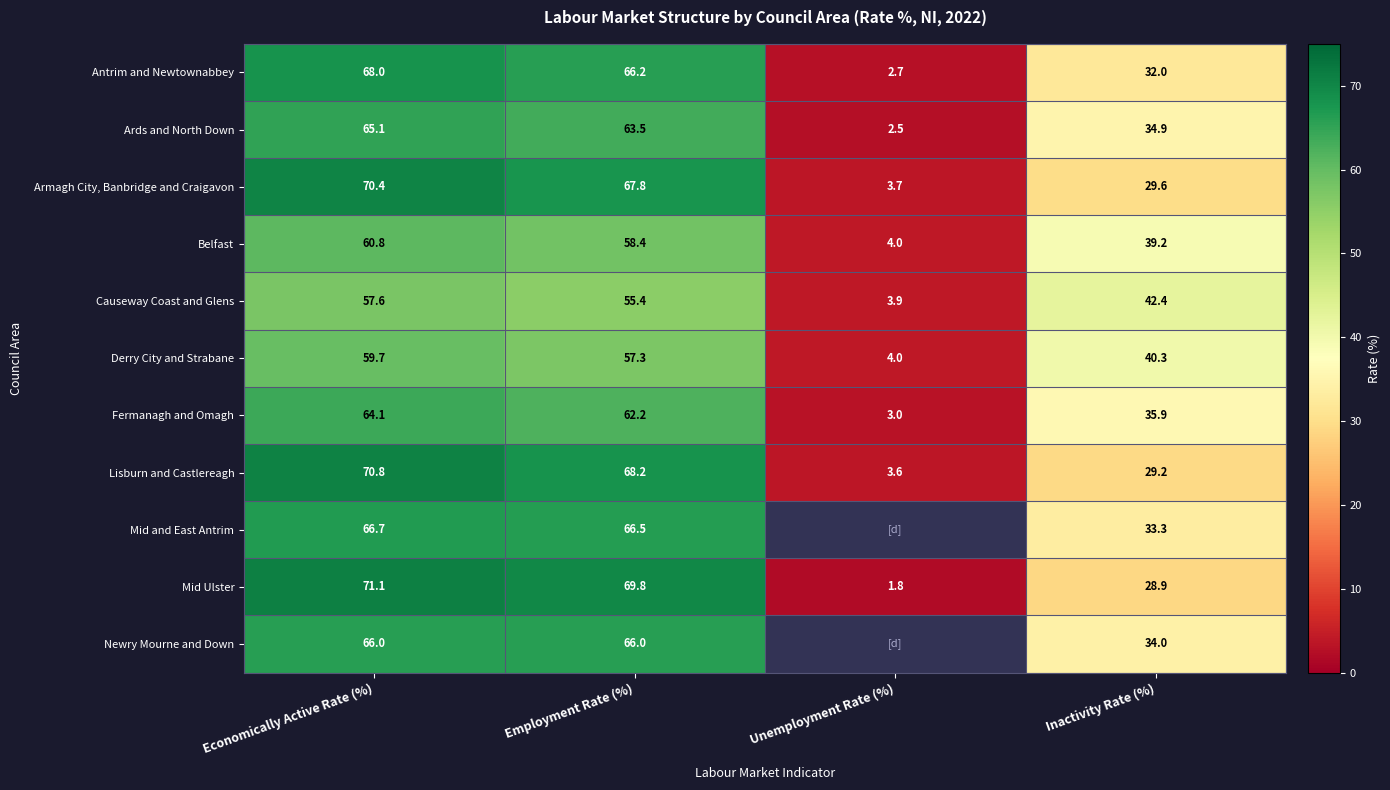

True or false: Newry Mourne and Down has a value of 44.6 at Employment Rate (%).

False